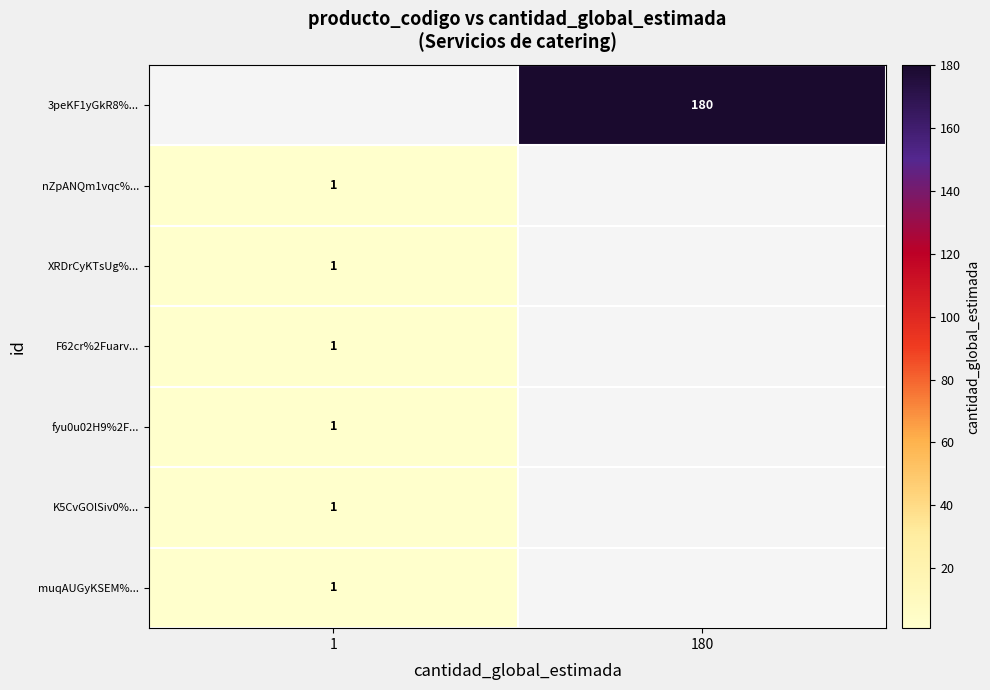

What is the lowest value of the row_1 series?

1.0